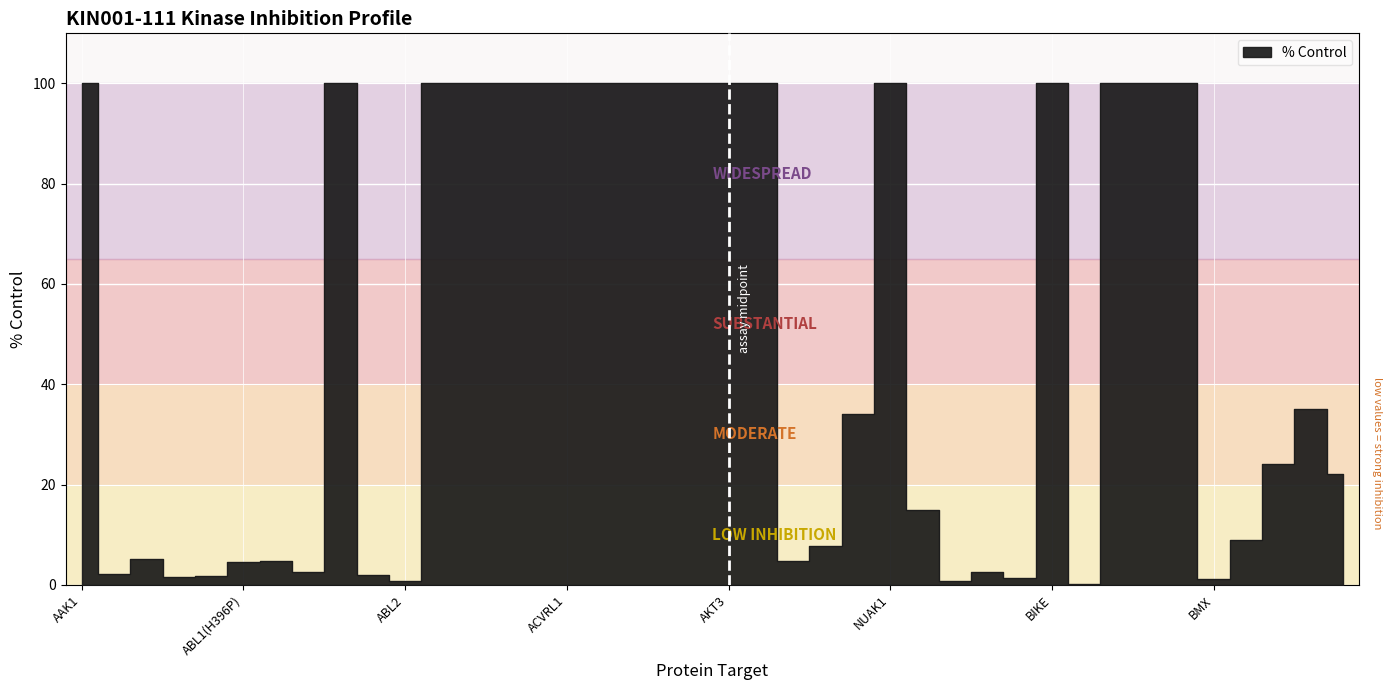

Which category has the lowest value across all series?

BLK